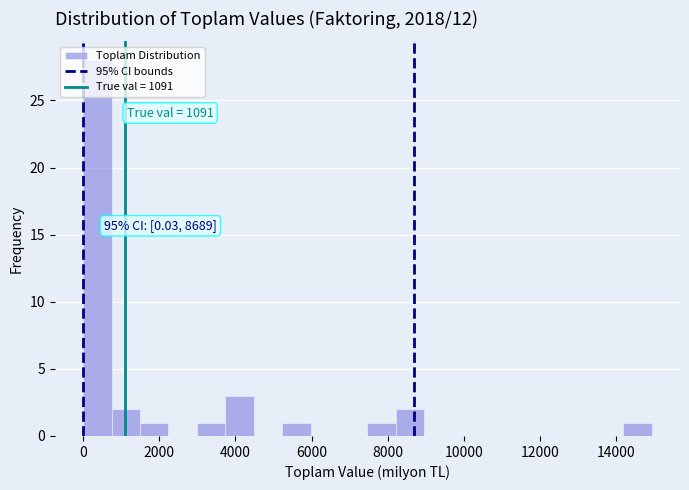

Around what value on the x-axis is the tallest bar? Give the approximate position of its centre, as read against the axis.

400